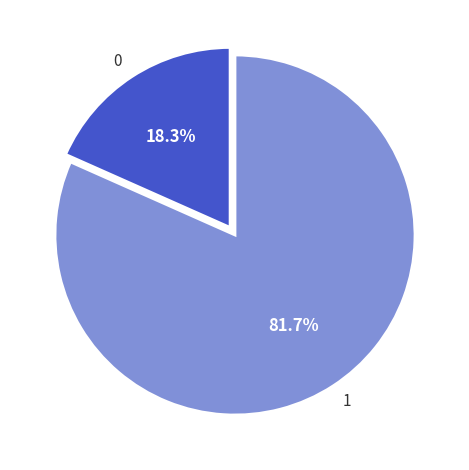

Is there any slice that represents more than half of the pie?

Yes